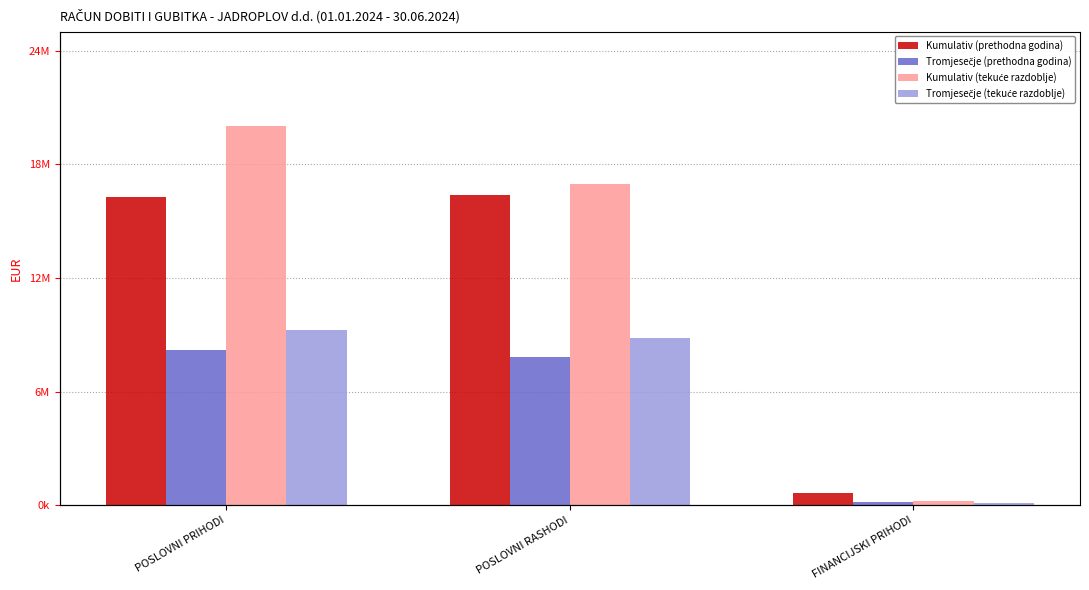

How many data points in Kumulativ (prethodna godina) are less than 16390548?

1